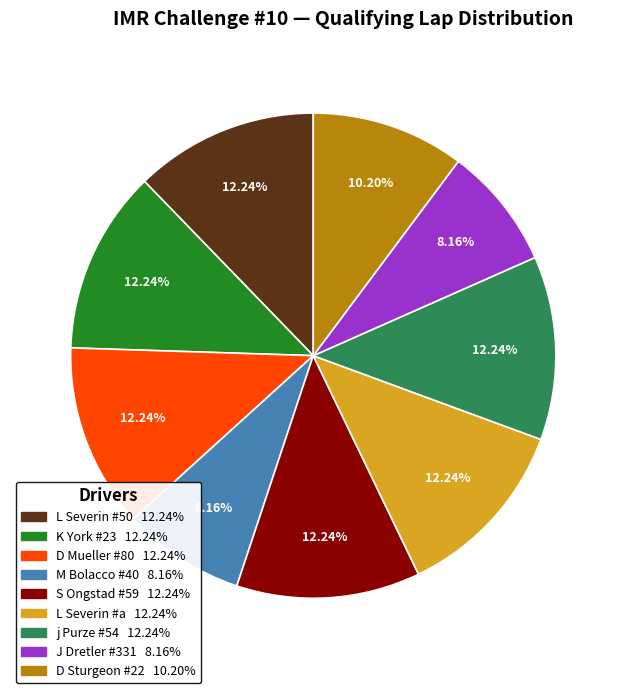

Is the sum of L Severin #50 and D Mueller #80 greater than half?

No